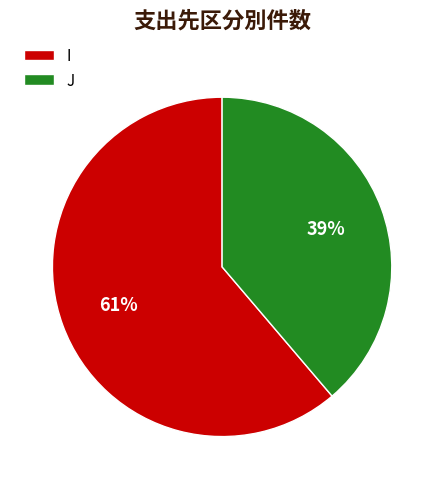

Combined, do J and I account for over 50%?

Yes